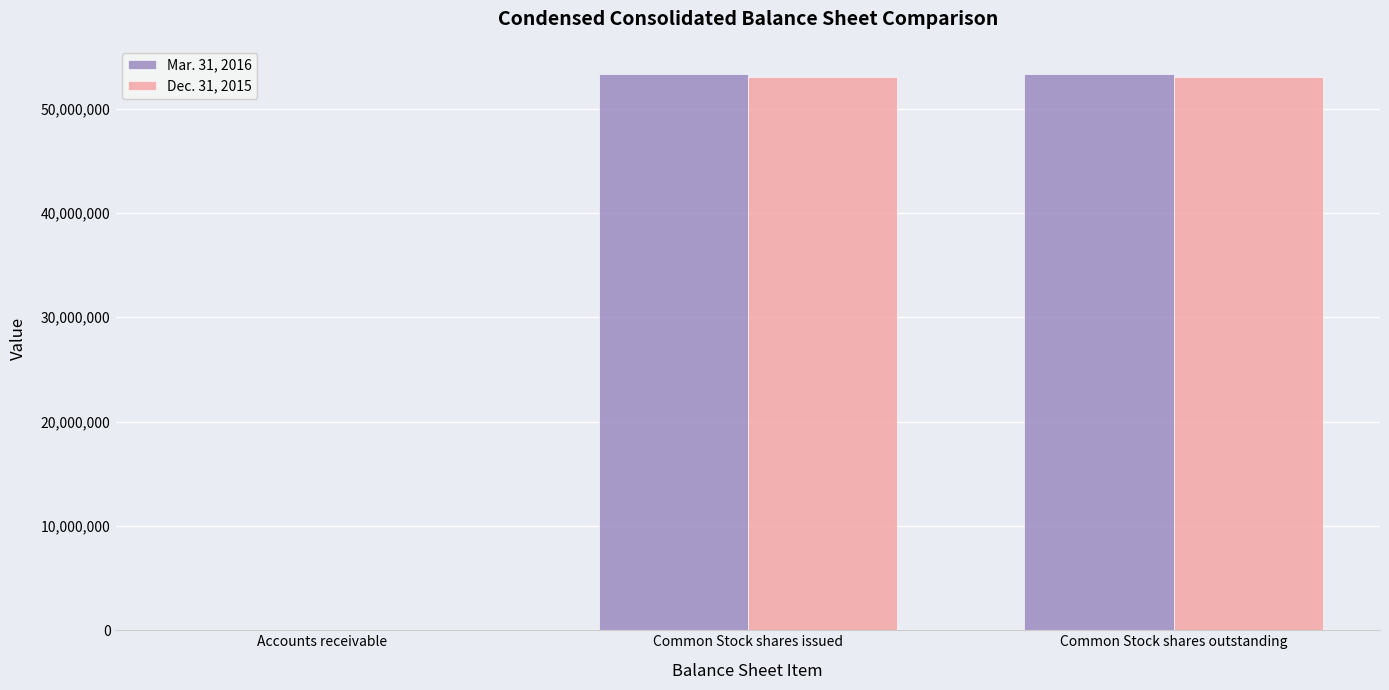

How many groups of bars are there?

3